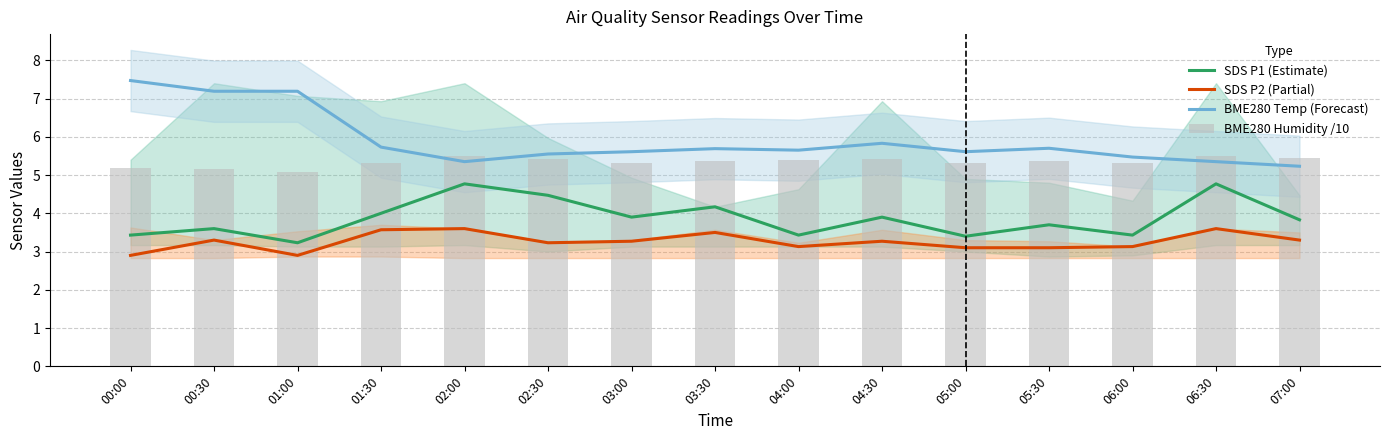

What is the label of the 7th bar from the left?

03:00